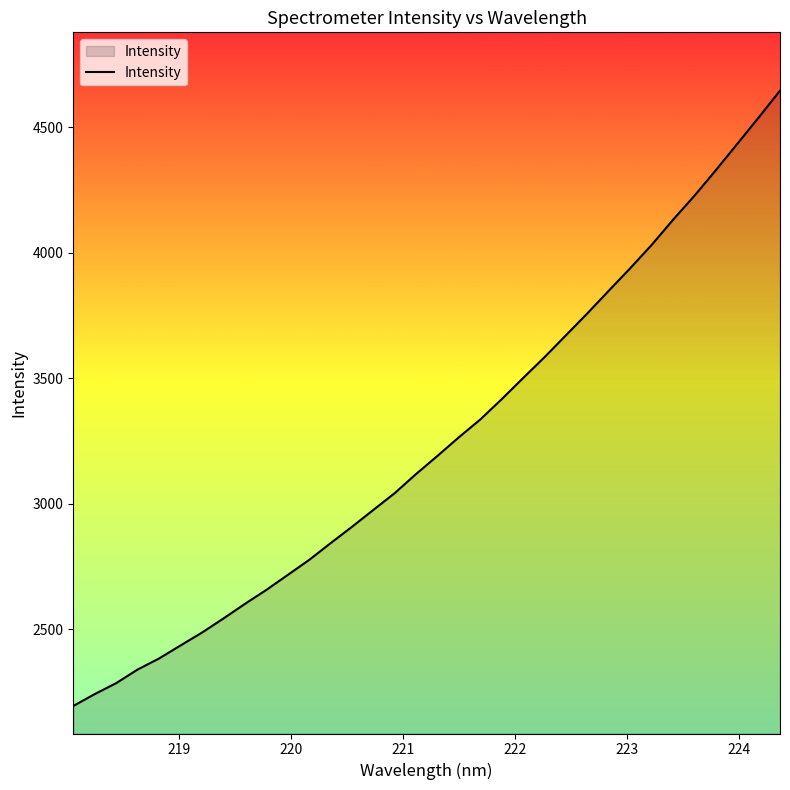

What is the difference between the maximum and minimum values?

2450.1